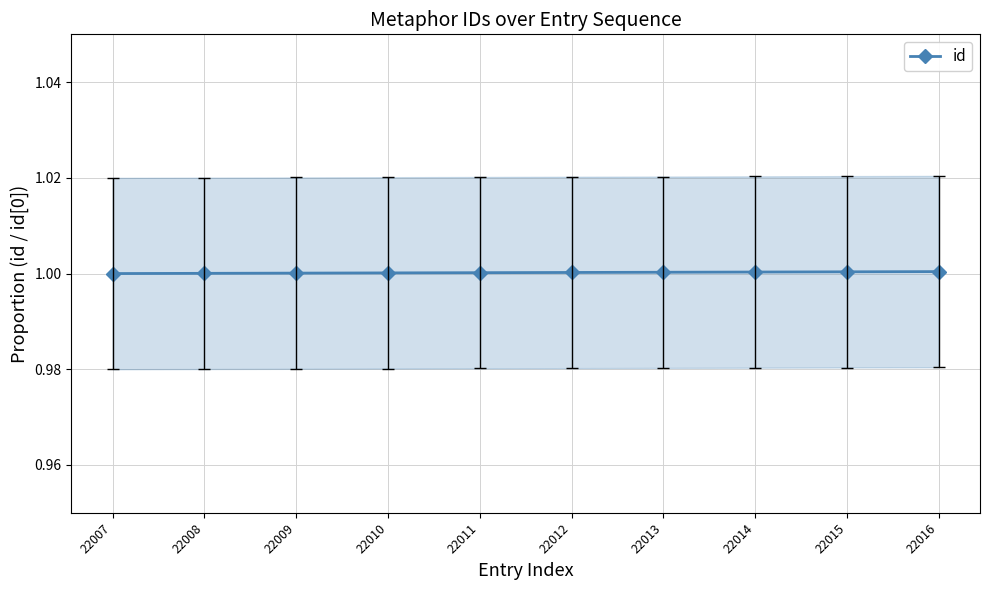

Where is the data nearest to the value 1?

22007